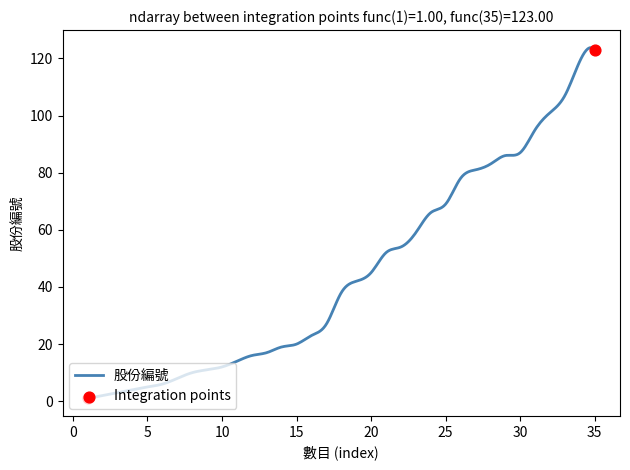

What is the maximum value shown in the chart?

123.8